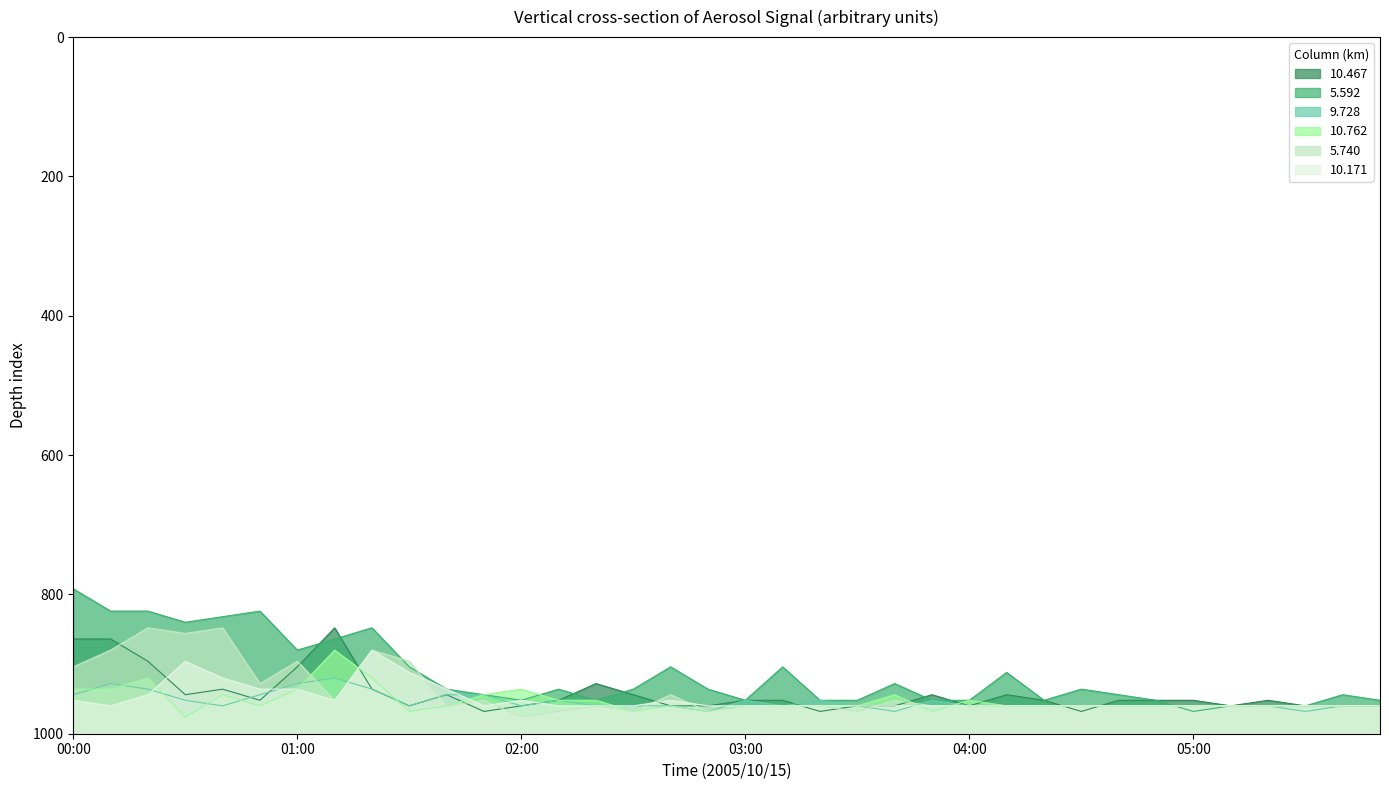

How many interior local valleys does the 9.728 series have?

6